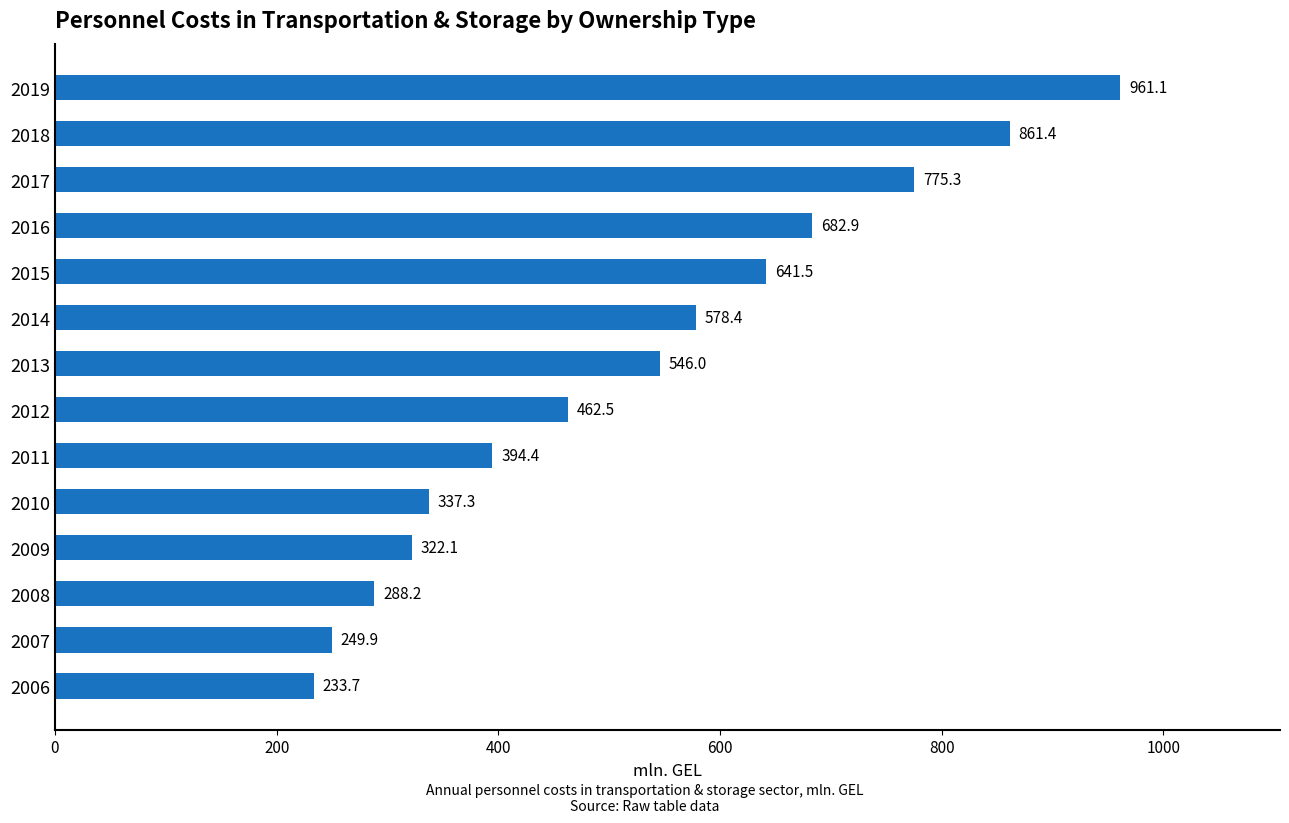

What is the average value?

523.9